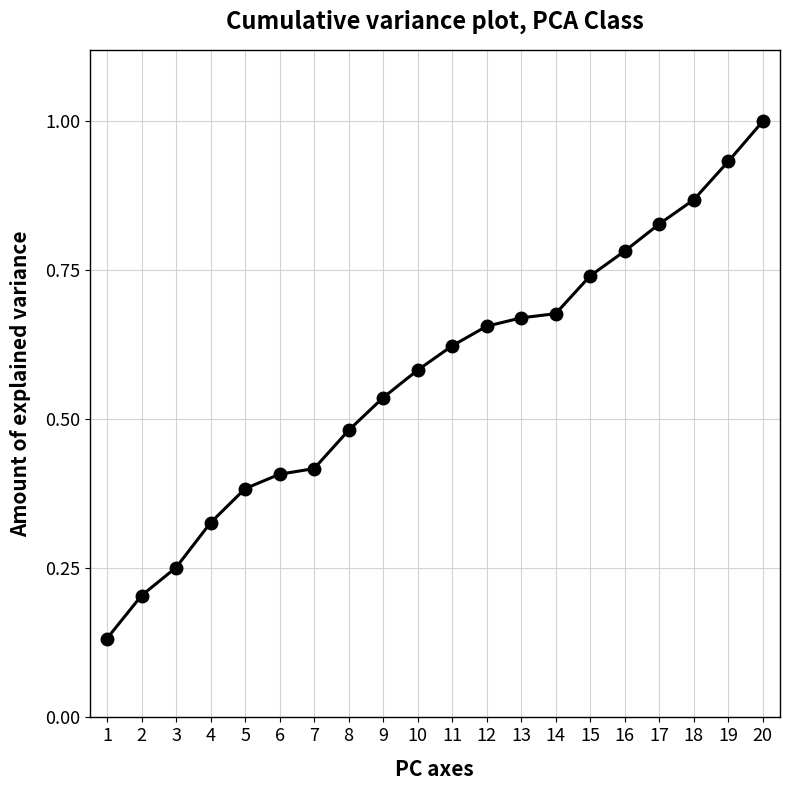

Which category has the lowest value across all series?

1